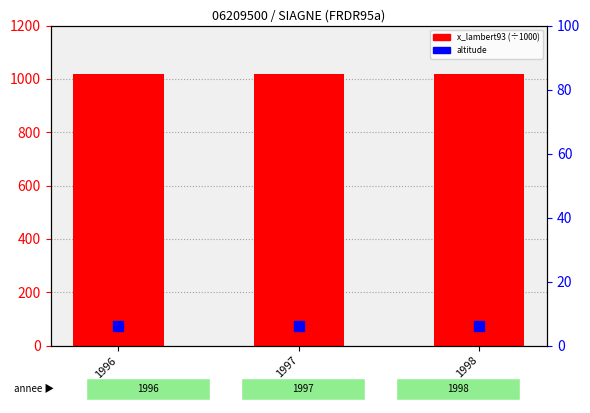

Which series has the widest spread of Y values?

x_lambert93 (÷1000)